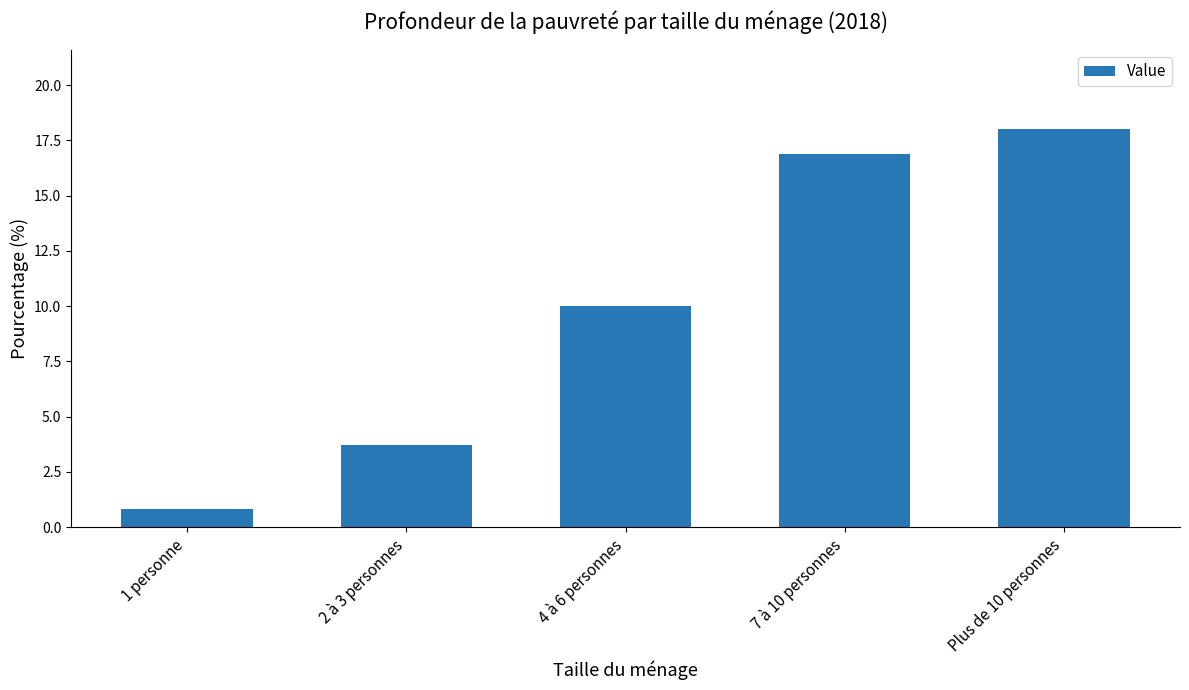

What is the sum of all values?

49.4